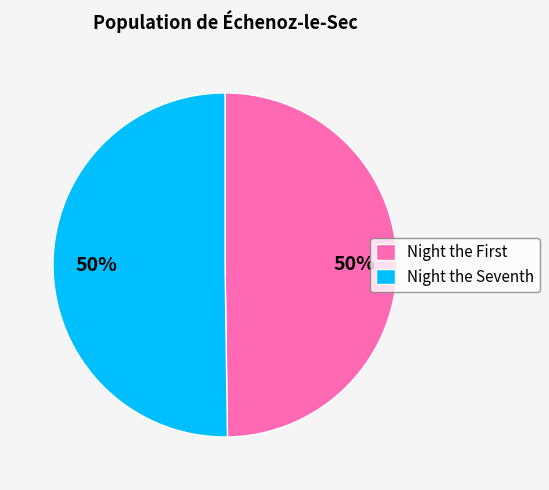

How many segments does this pie chart have?

2